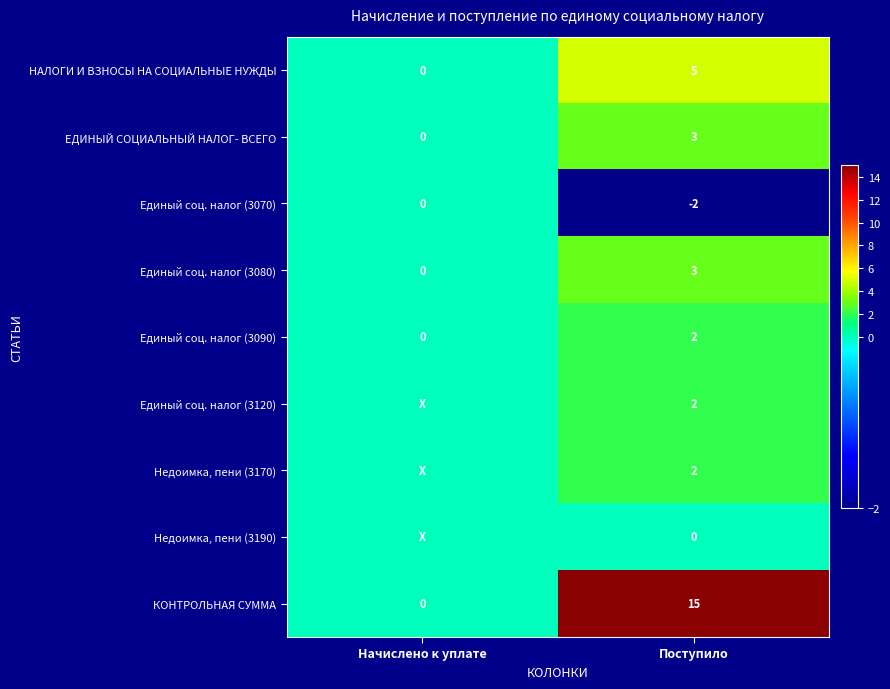

List the labels in order of НАЛОГИ И ВЗНОСЫ НА СОЦИАЛЬНЫЕ НУЖДЫ value, largest first.

Поступило, Начислено к уплате